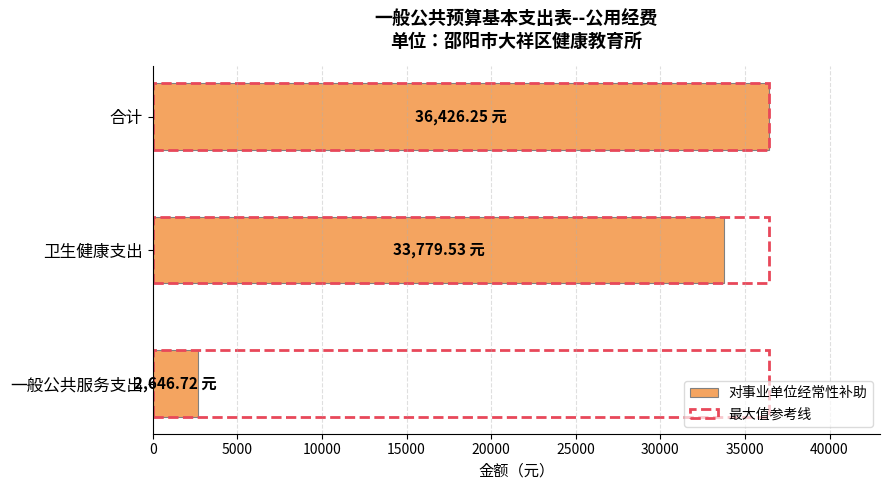

How many distinct data groups are displayed?

2